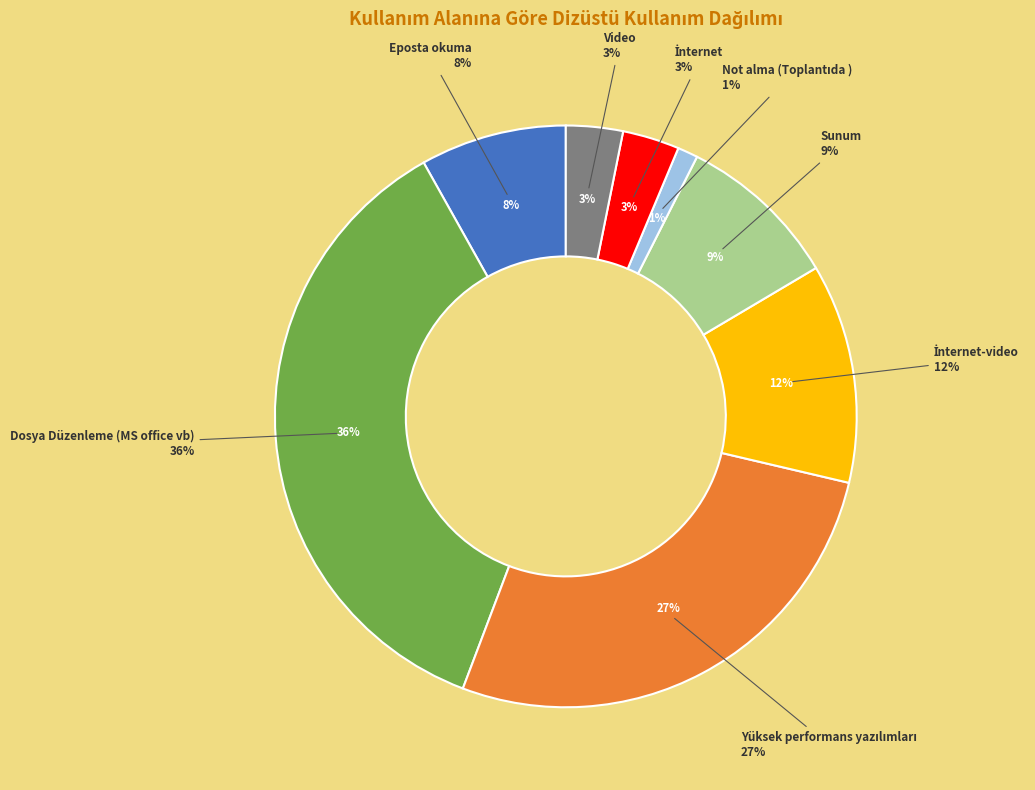

Is there any slice that represents more than half of the pie?

No